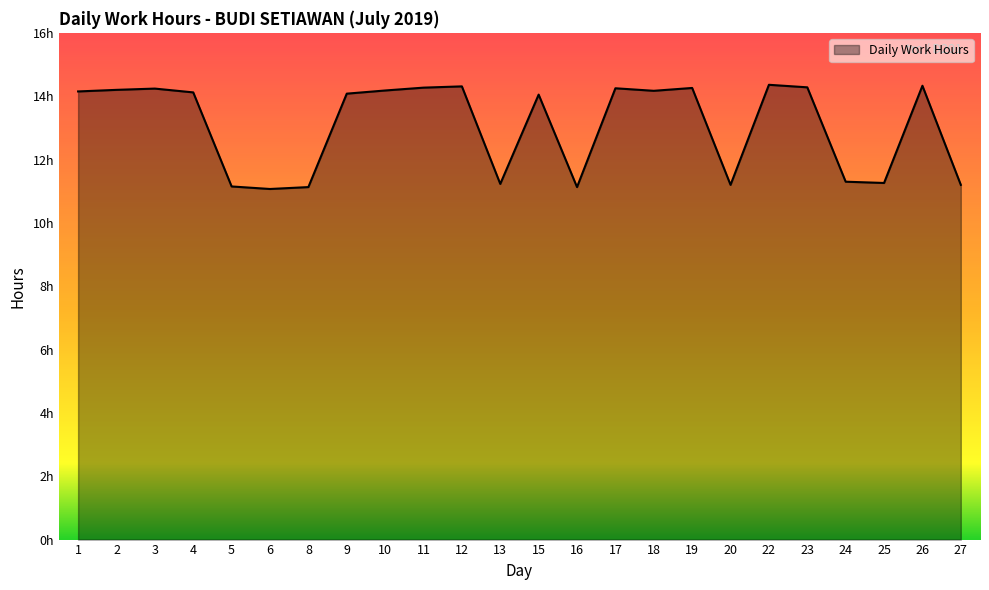

Does the chart have visible grid lines?

No